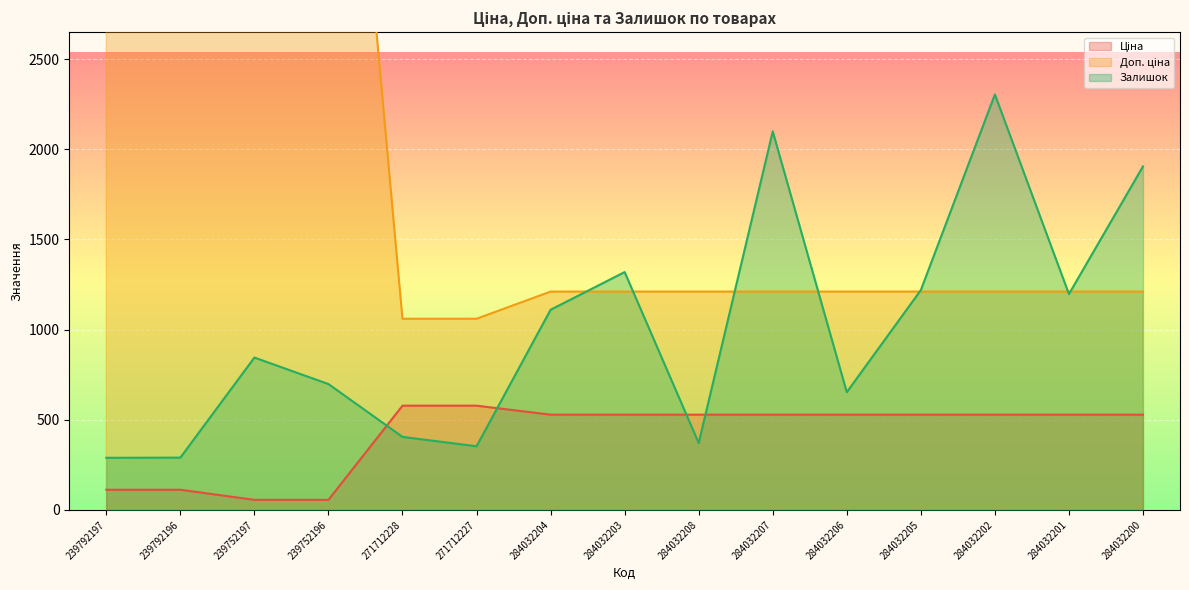

The Залишок series shows 638.3 at 284032208. True or false?

False